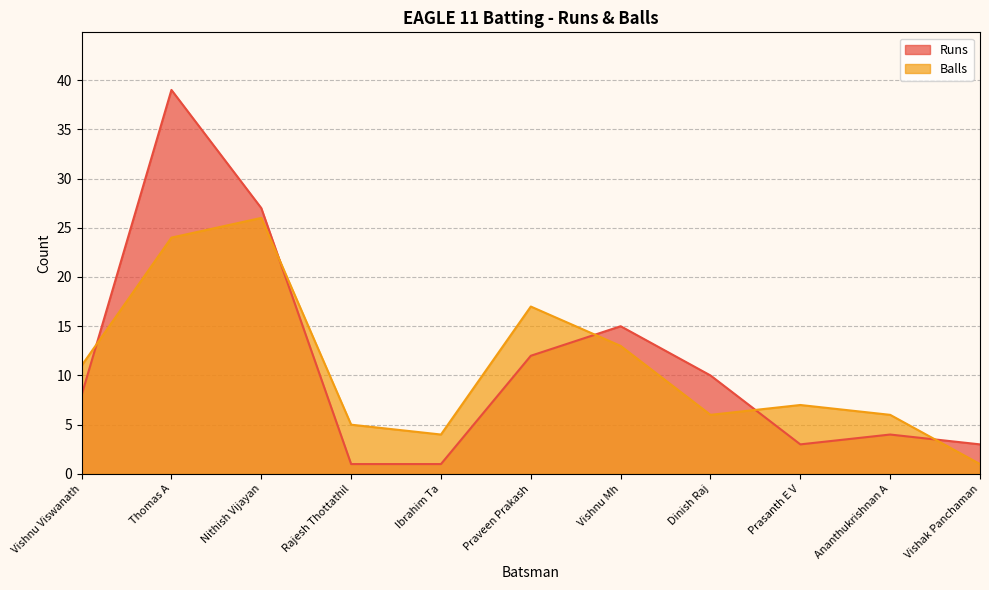

Where is the first local minimum for Balls?

Ibrahim Ta